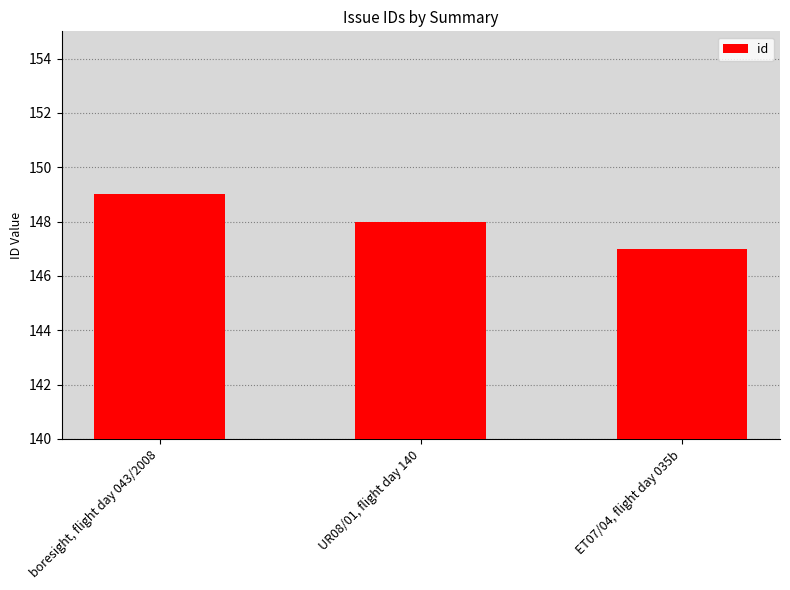

Reading left to right, list all the values displayed in this chart.

149	148	147